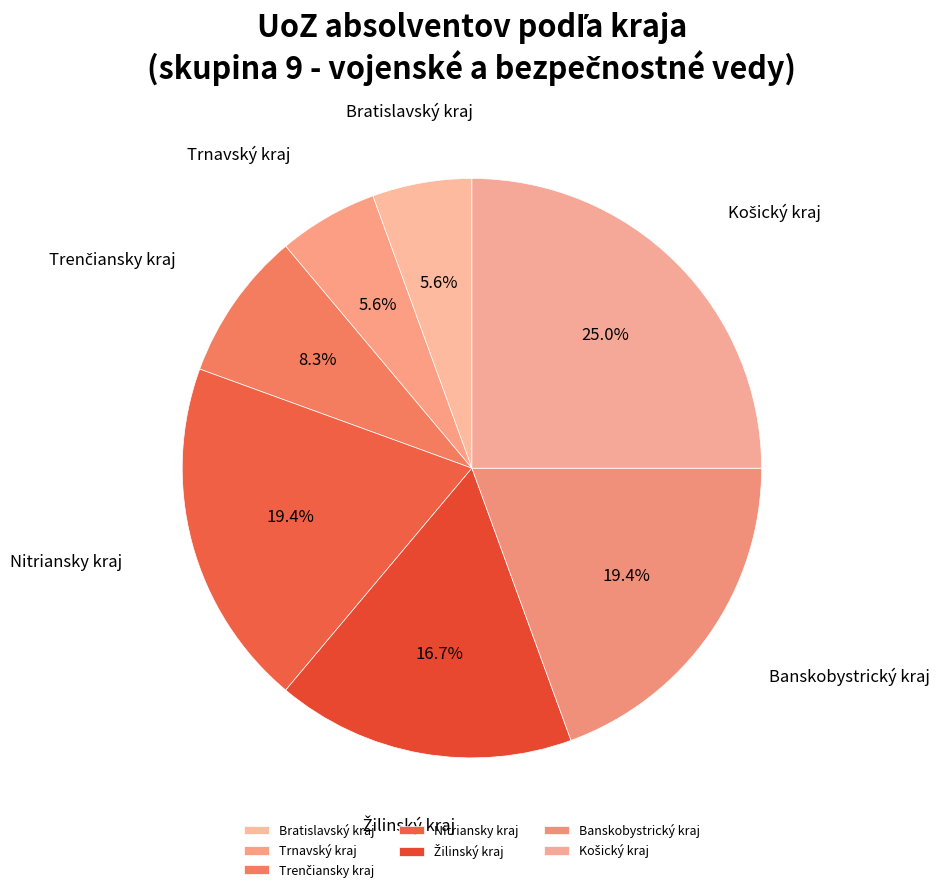

Does any single category account for the majority?

No